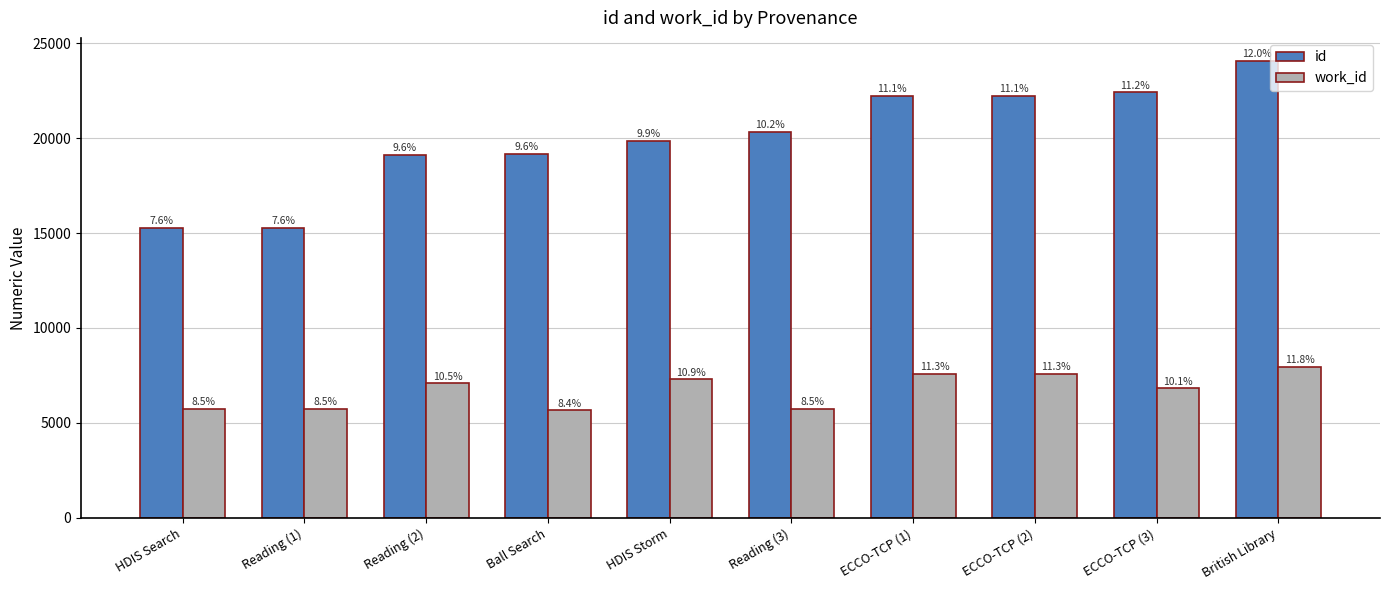

What are all the series names shown in the legend?

id, work_id